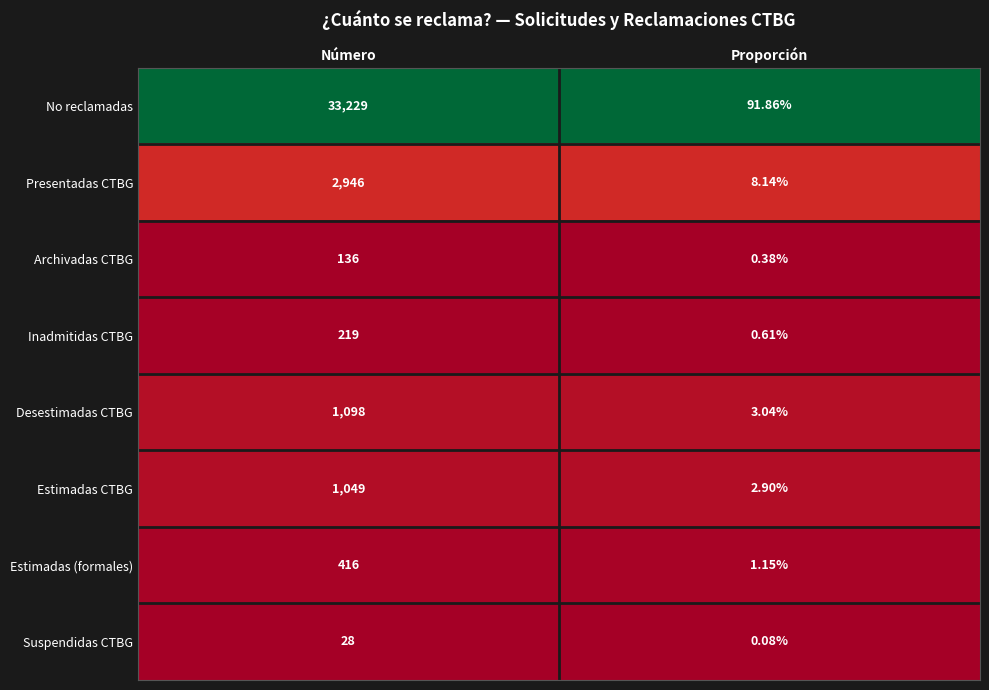

Count the number of categories in the chart.

2